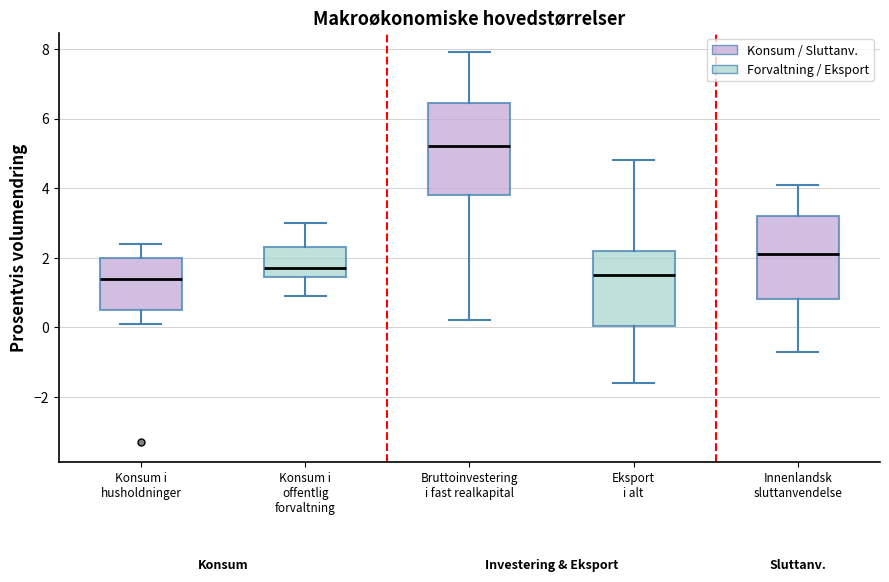

Reading left to right, transcribe this box plot: for each box, give where its median line is, the range the box spans, and where its two whiskers end, as read against the y-axis. The values are not printed on the chart, so give them approximately, as read against the axis.

Konsum i husholdninger: median 1.4, box 0.6 to 2.0, whiskers 0.2 to 2.4
Konsum i offentlig forvaltning: median 1.8, box 1.4 to 2.4, whiskers 1.0 to 3.0
Bruttoinvestering i fast realkapital: median 5.2, box 3.8 to 6.4, whiskers 0.2 to 8.0
Eksport i alt: median 1.6, box 0.0 to 2.2, whiskers -1.6 to 4.8
Innenlandsk sluttanvendelse: median 2.2, box 0.8 to 3.2, whiskers -0.6 to 4.2